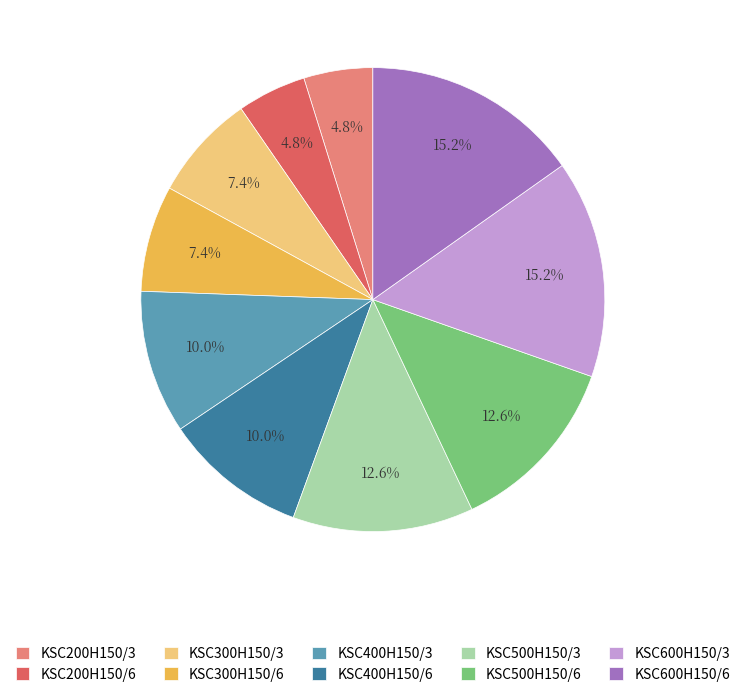

Approximately how many times larger is the value at KSC200H150/3 compared to KSC400H150/3?

0.5